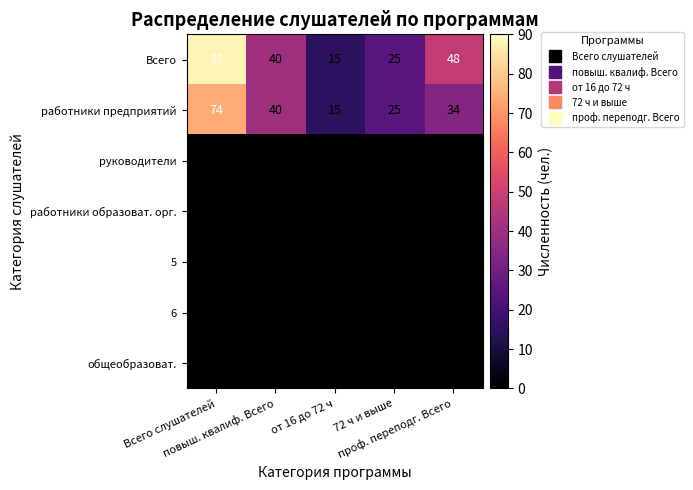

Which series changed the most between повыш. квалиф. Всего and проф. переподг. Всего?

Всего